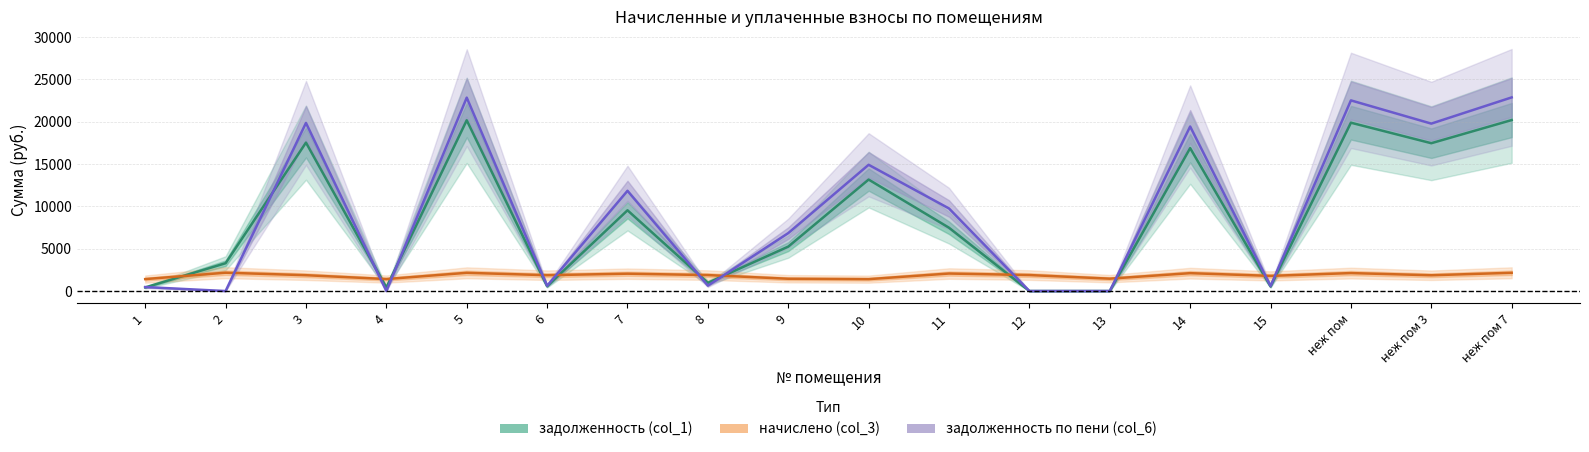

In задолженность (col_1), how many points are lower than both neighbors (excluding endpoints)?

5